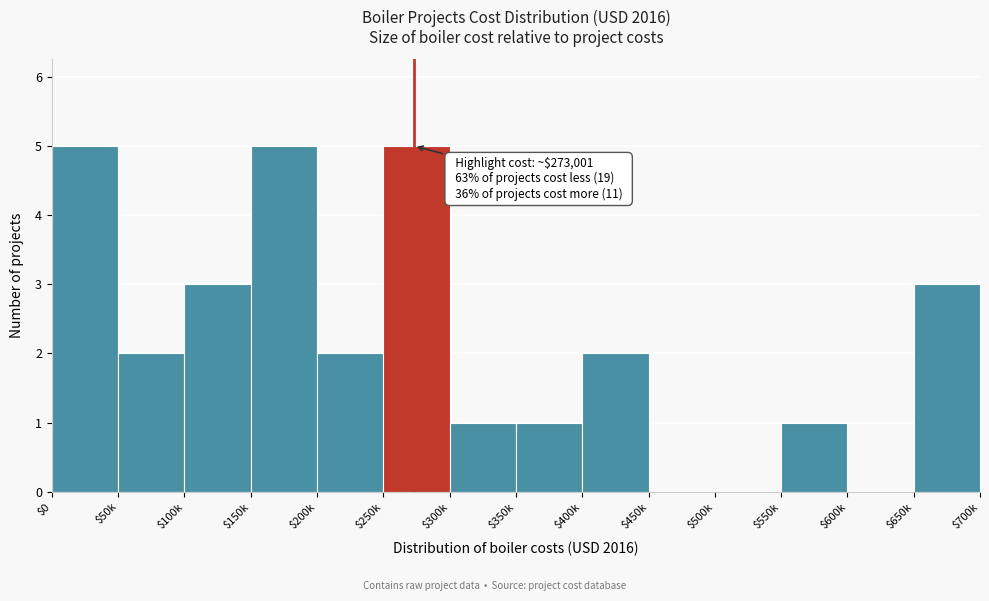

What is the maximum value shown in the chart?

5